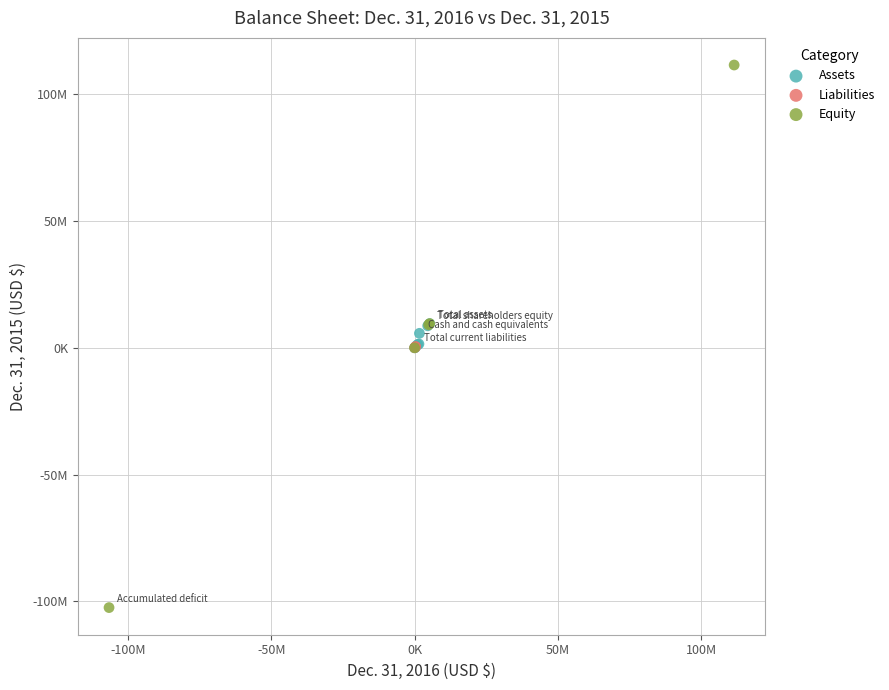

What are all the series names shown in the legend?

Assets, Liabilities, Equity